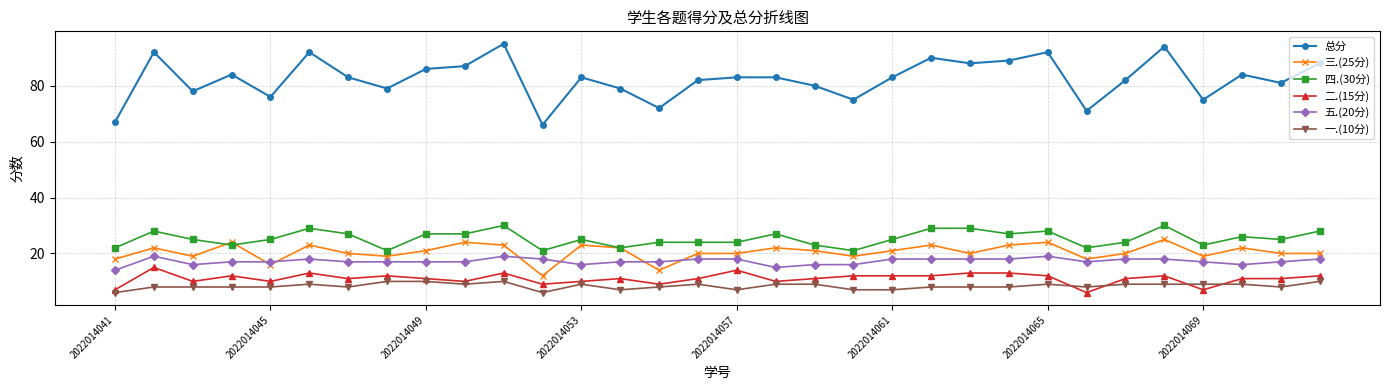

What is the lowest value of the 总分 series?

66